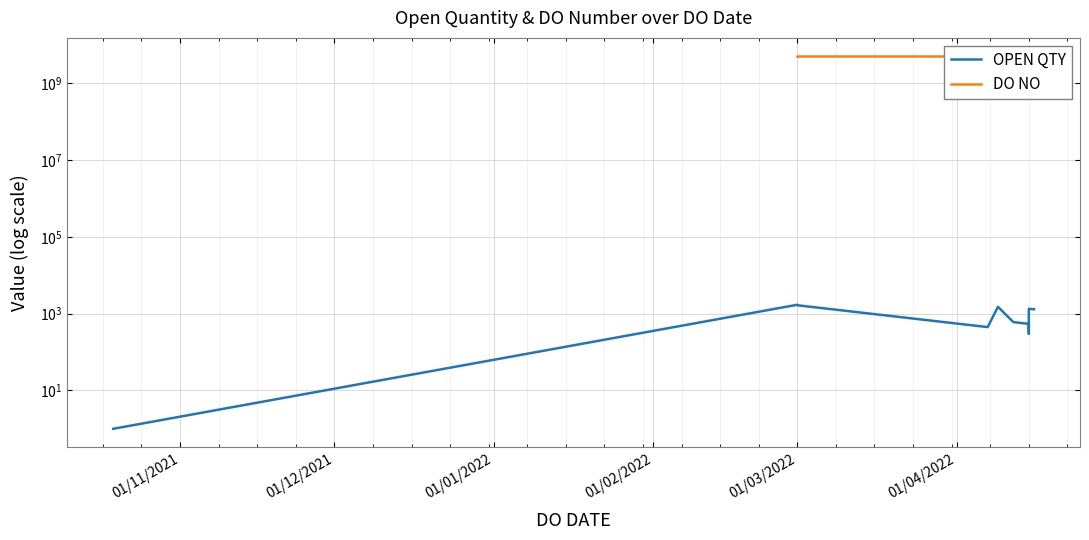

What is the highest value of the OPEN QTY series?

1700.0